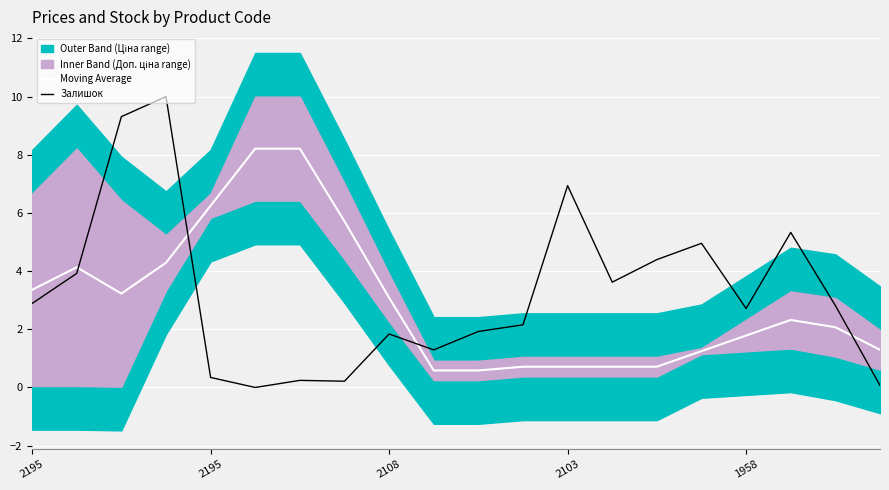

What is the difference between the maximum and minimum values in the Moving Average series?

7.6